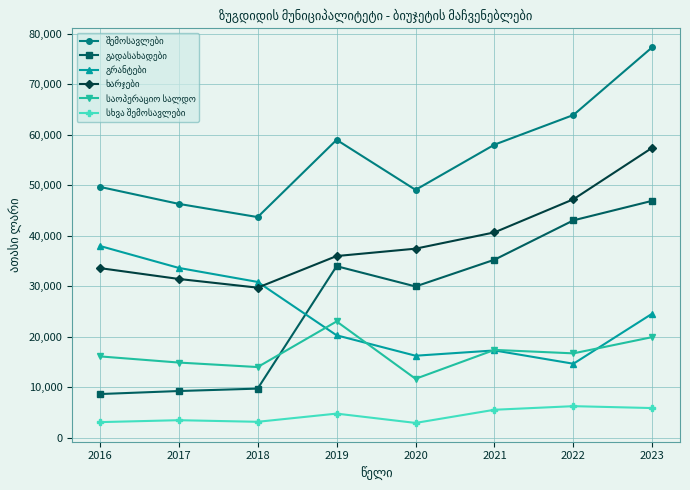

What is the total value across all series at 2016?

149003.2